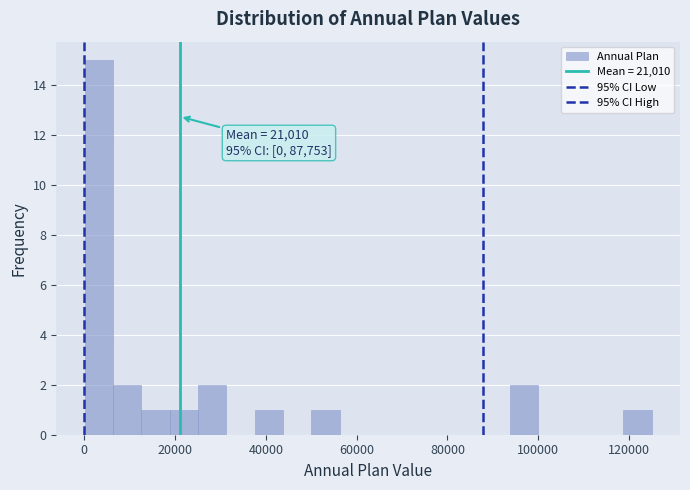

Read against the x-axis, roughly where is the centre of the tallest bar?

4000